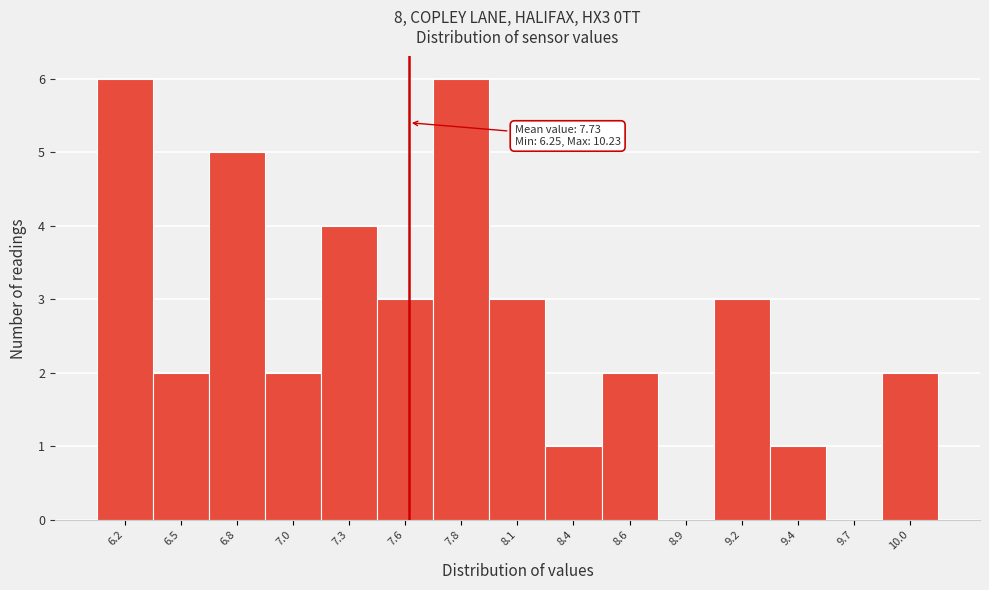

Reading right to left, list all the values displayed in this chart.

10.0=2	9.7=0	9.4=1	9.2=3	8.9=0	8.6=2	8.4=1	8.1=3	7.8=6	7.6=3	7.3=4	7.0=2	6.8=5	6.5=2	6.2=6